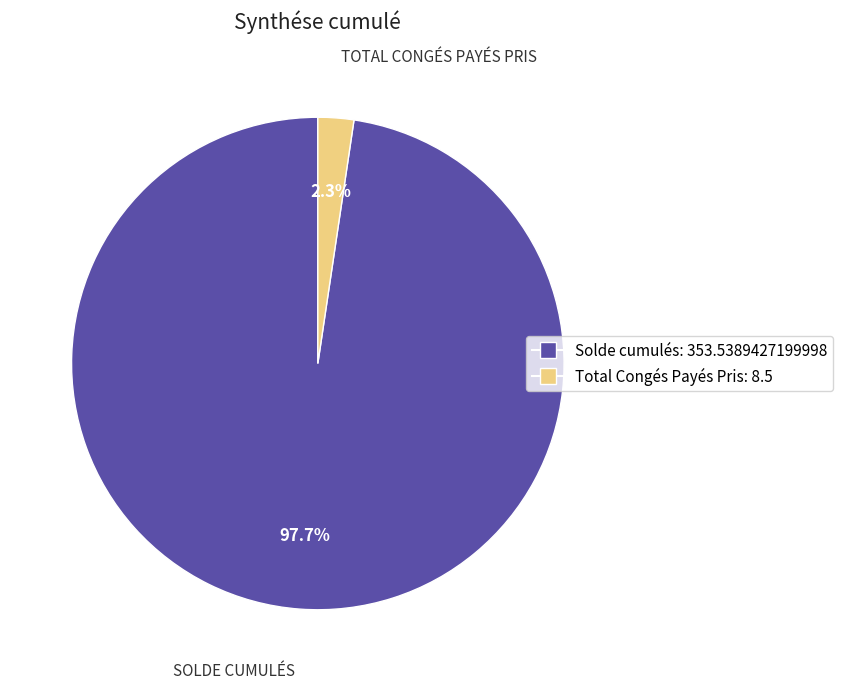

What percentage is the Solde cumulés slice, to the nearest percent?

98%